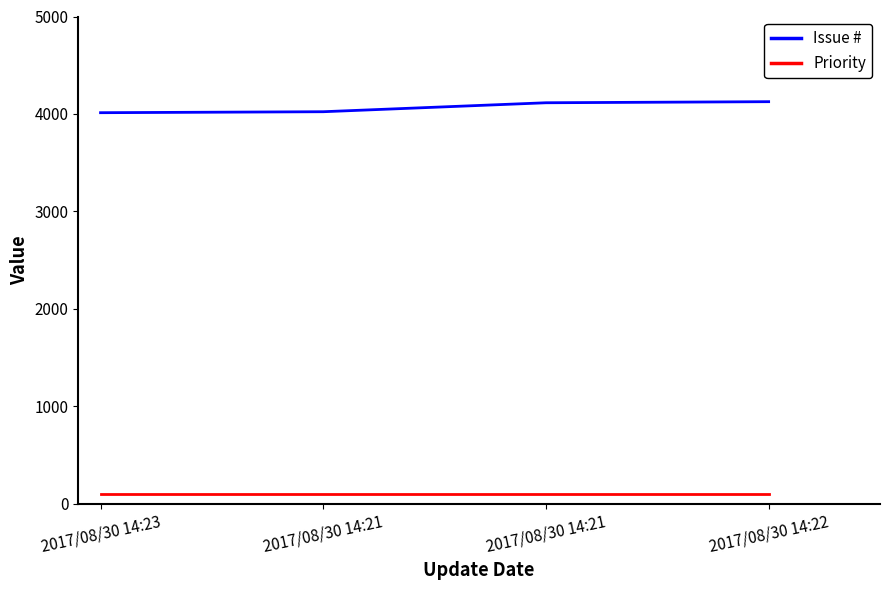

What is the maximum value for Issue #?

4126